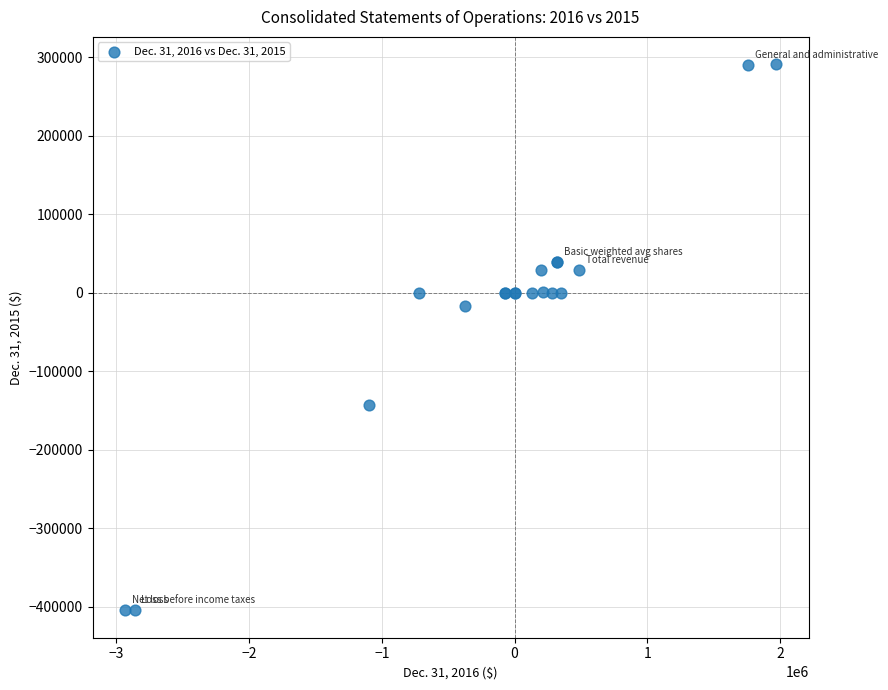

What Y value in the scatter plot is closest to -57000?

-17110.0